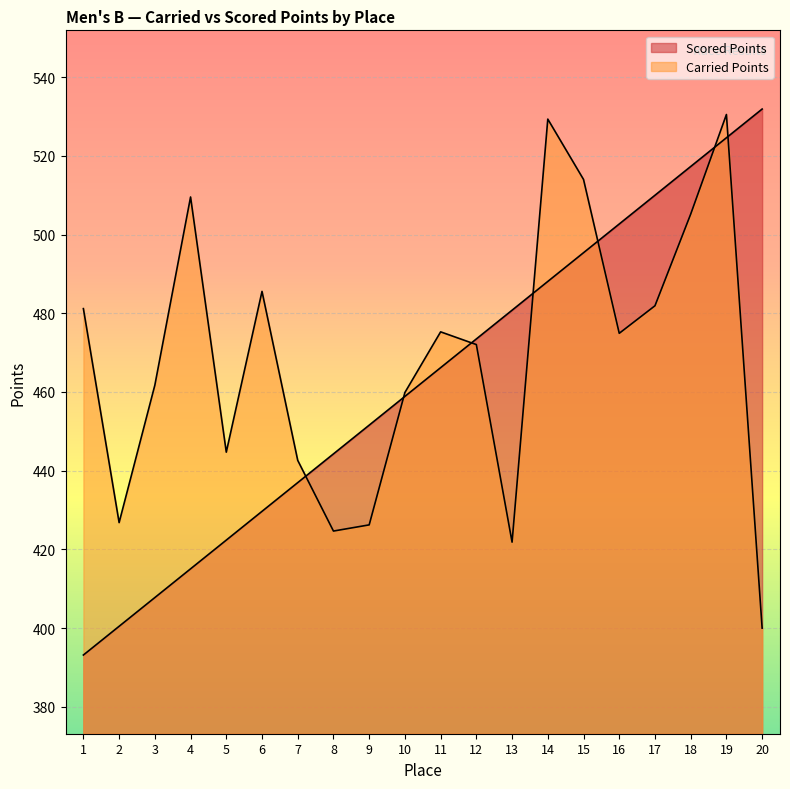

Read the Carried Points value at 3.

461.7